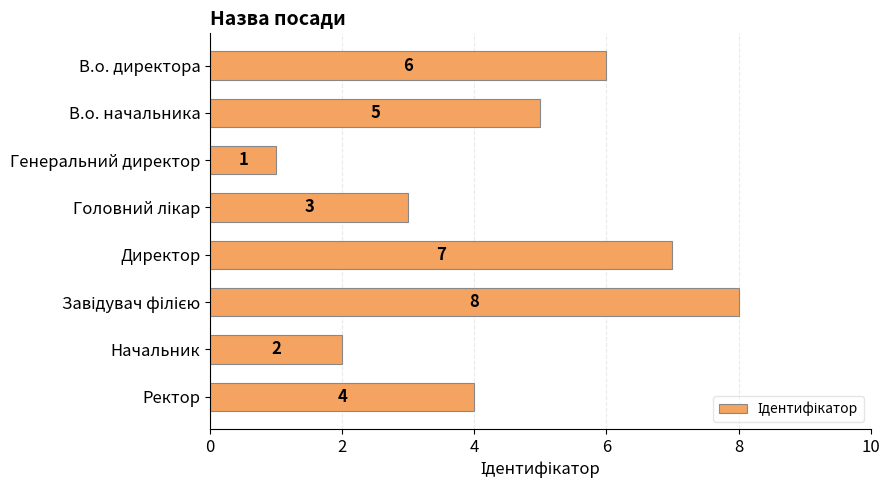

Is it true that the value at Директор is 7?

True